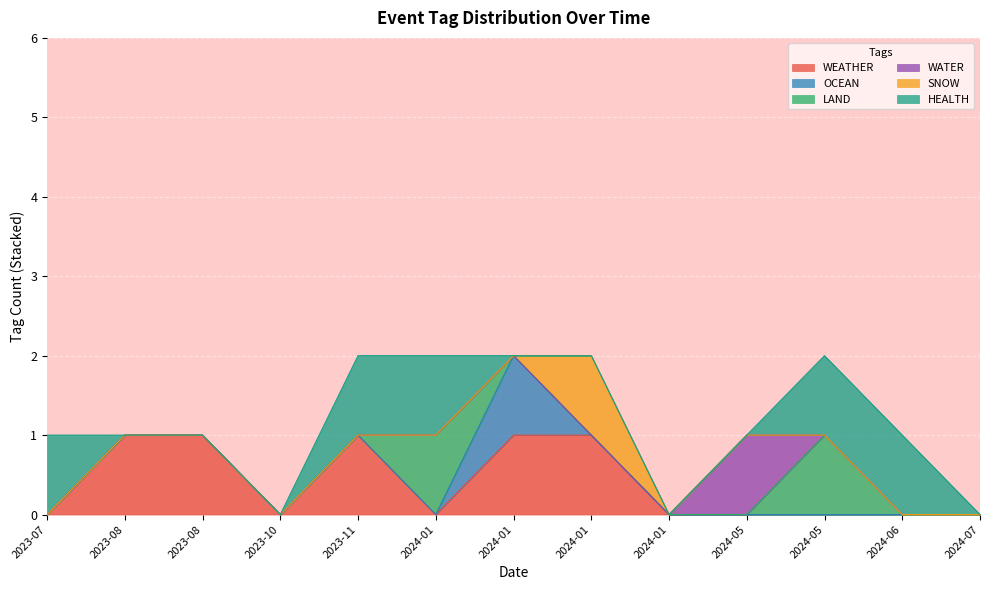

What are all the series names shown in the legend?

WEATHER, OCEAN, LAND, WATER, SNOW, HEALTH